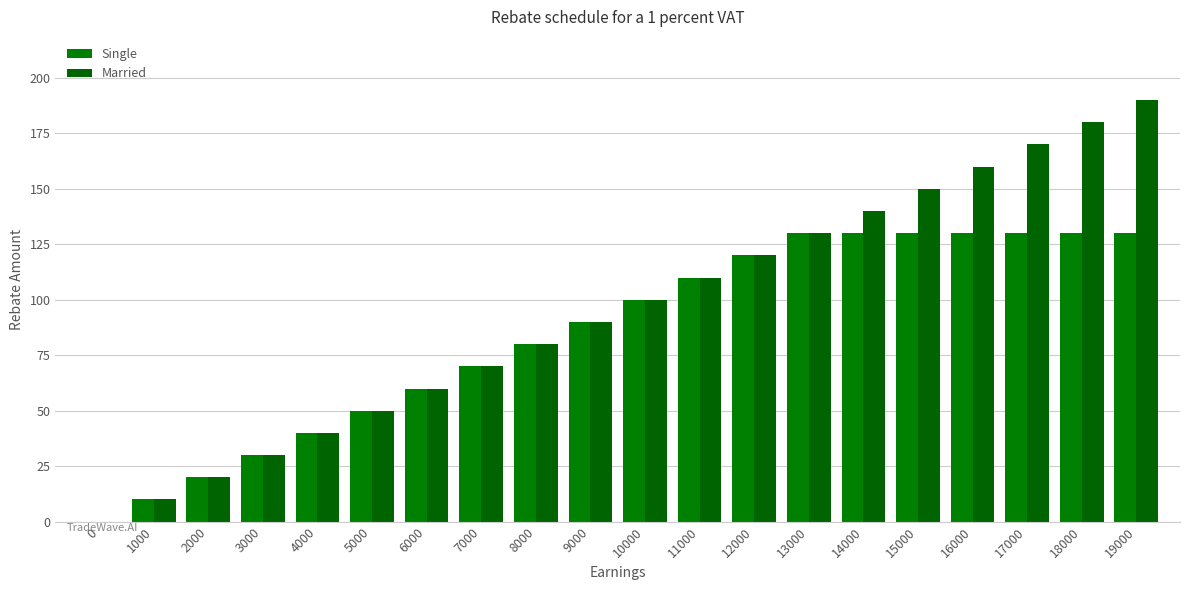

What is the difference between the Married values at 16000 and 10000?

60